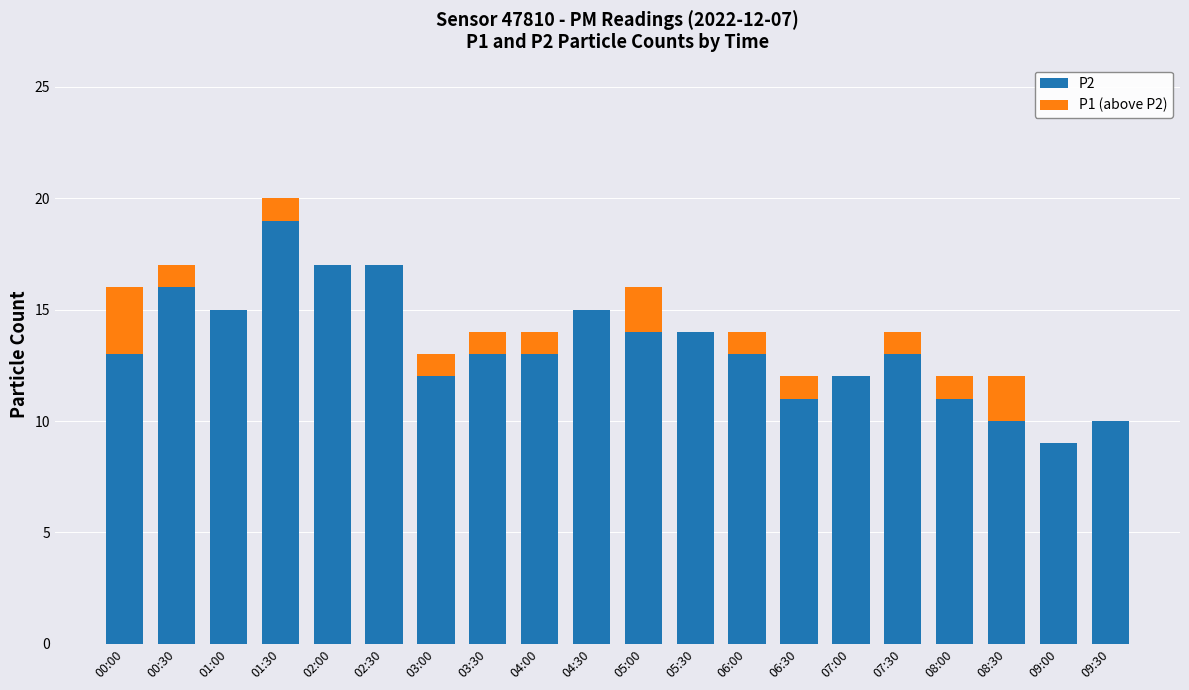

What are all the series names shown in the legend?

P2, P1 (above P2)